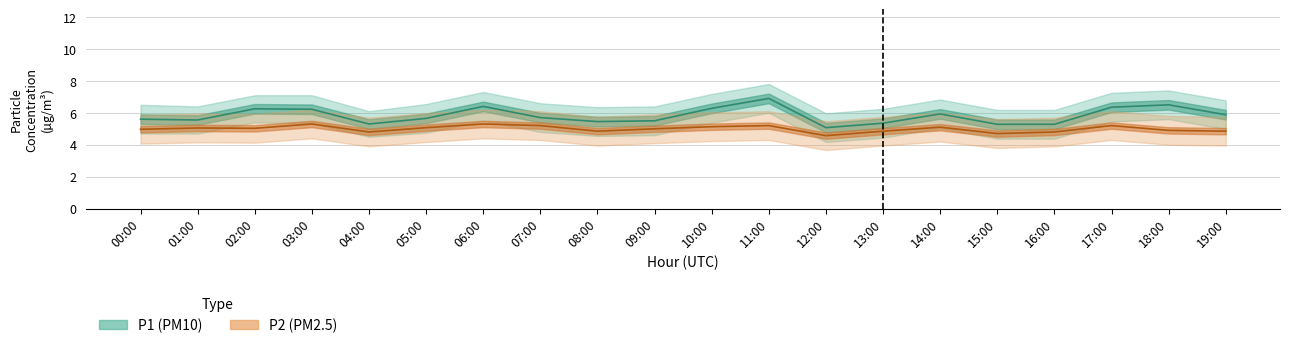

What is the label of the 16th point from the left?

15:00